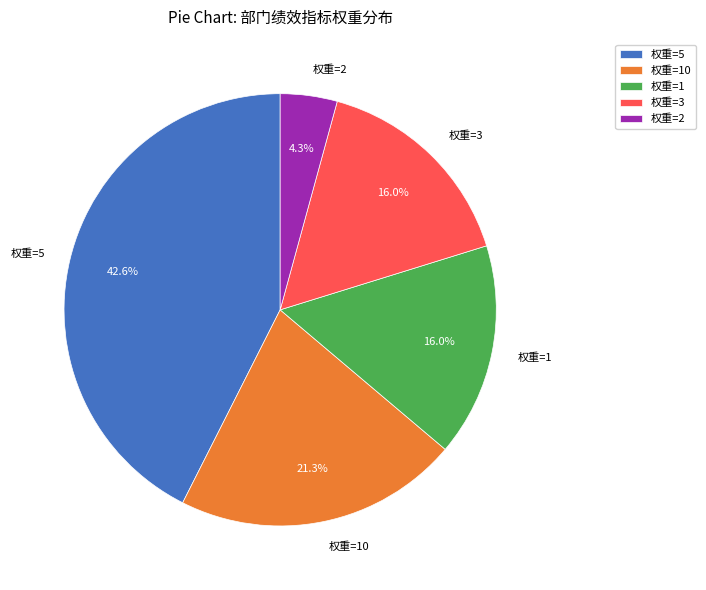

What is the ratio of the value at 权重=3 to the value at 权重=5?

0.4